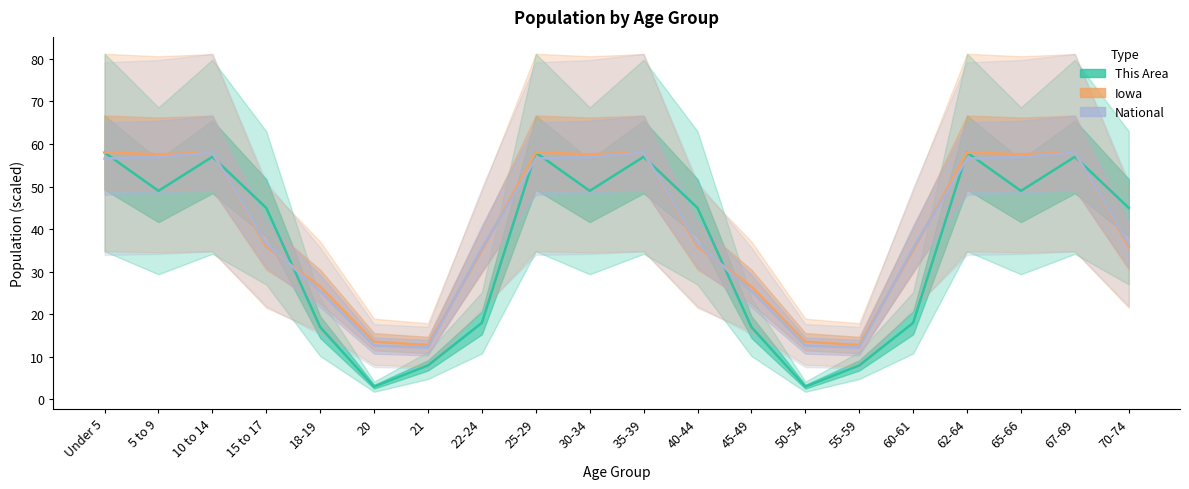

List the series in order of their peak value, lowest first.

This Area, Iowa, National